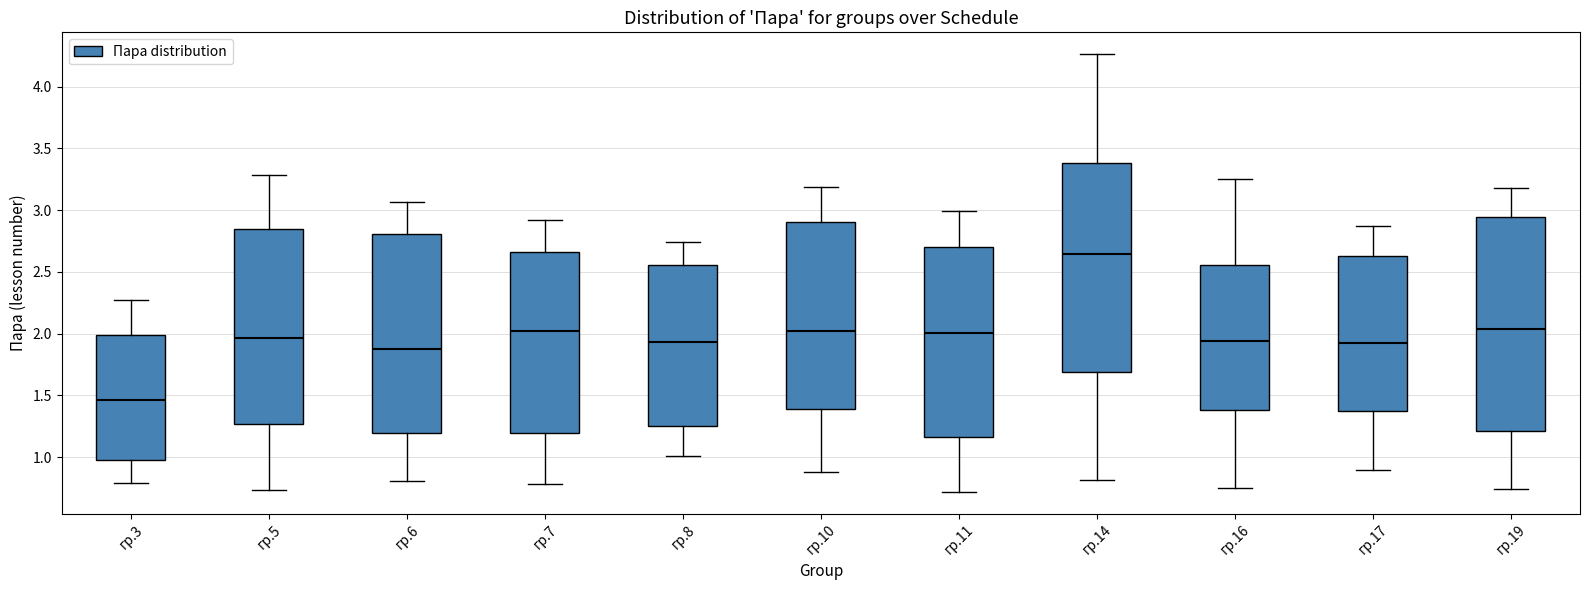

Which box's median line is the highest?

гр.14